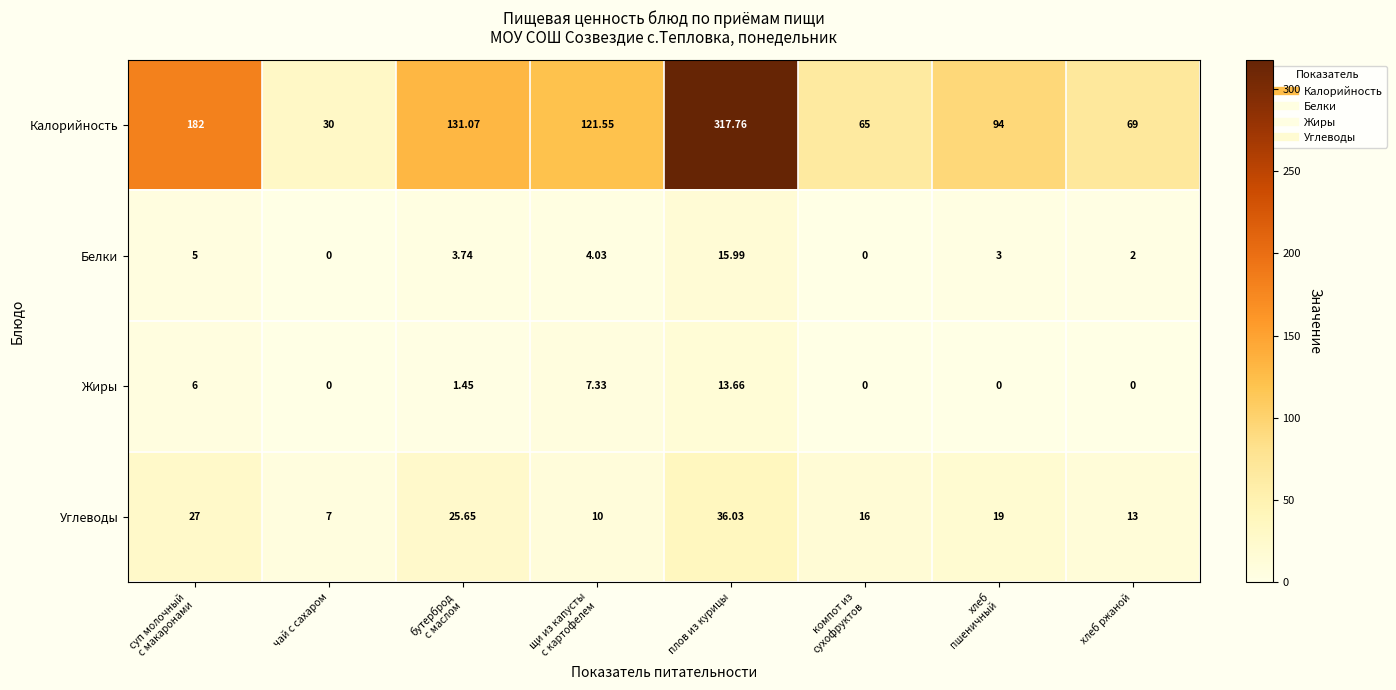

How many data points in Жиры are less than 1?

4